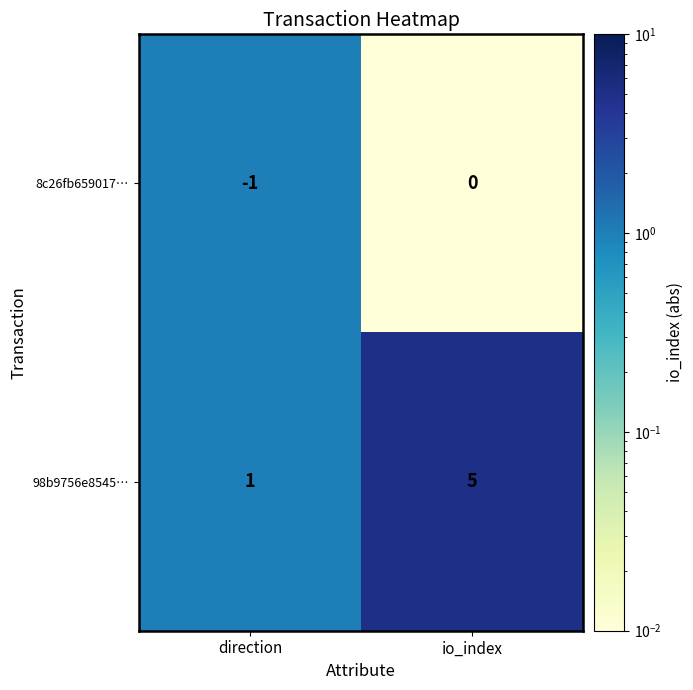

Reading left to right, extract all data points from this chart.

8c26fb659017…: direction=-1	io_index=0
98b9756e8545…: direction=1	io_index=5